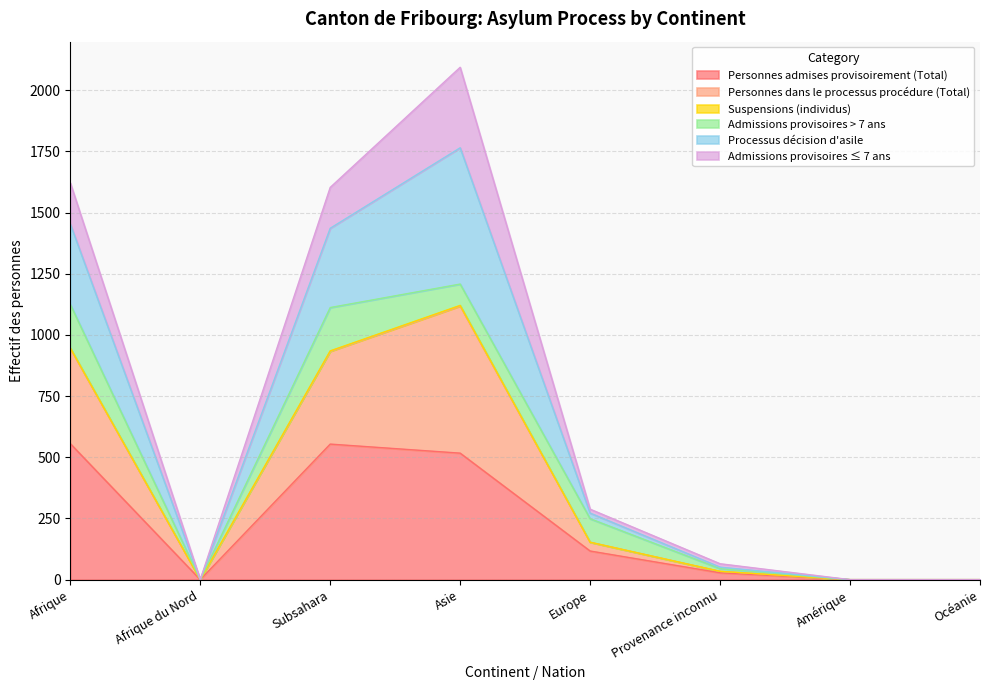

Where is the first local maximum for Personnes admises provisoirement (Total)?

Subsahara